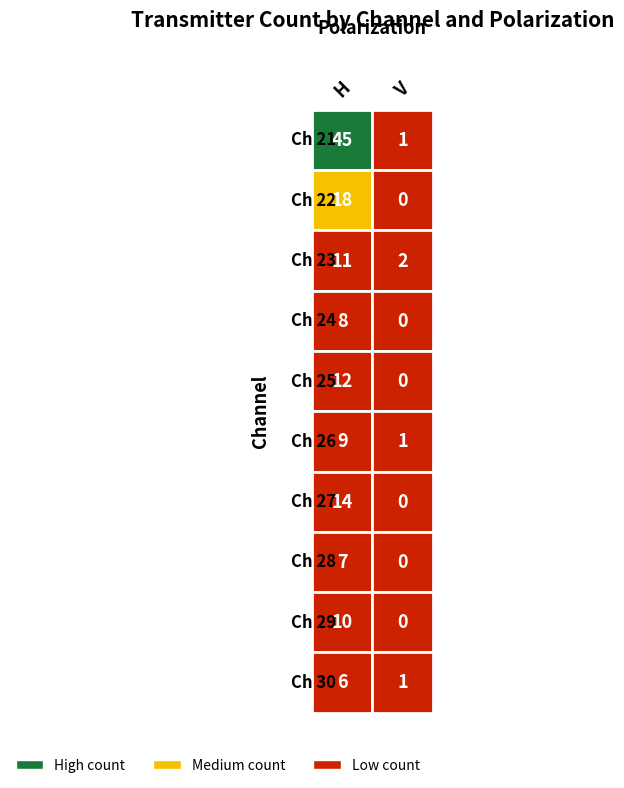

How many 21 values are between 1 and 45?

2